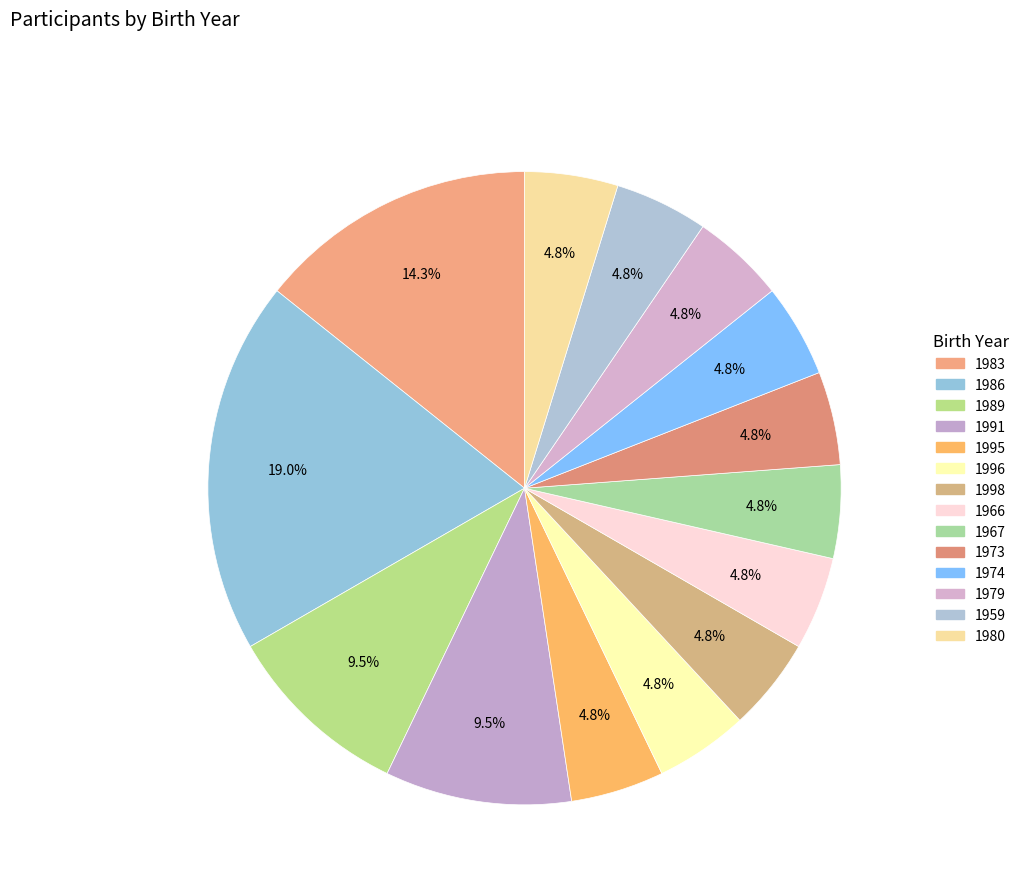

Which category has the smallest portion of the pie?

1995